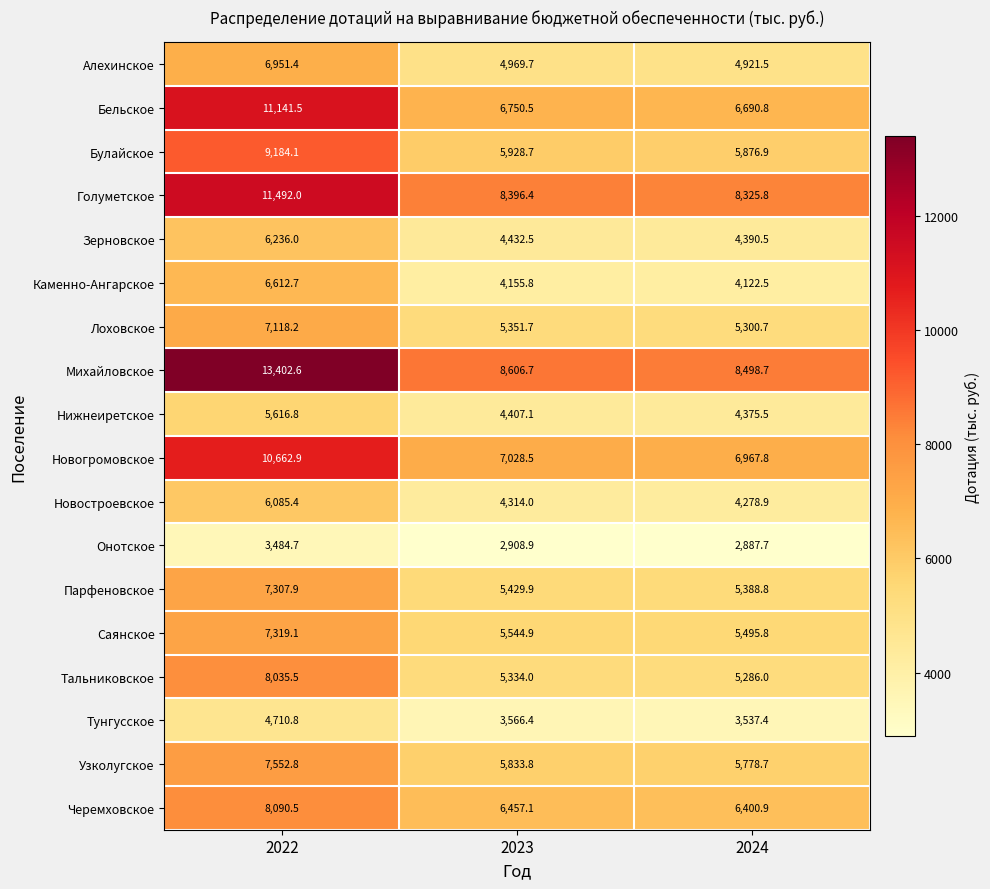

What is the spread (max minus min) of values at 2024?

5611.0